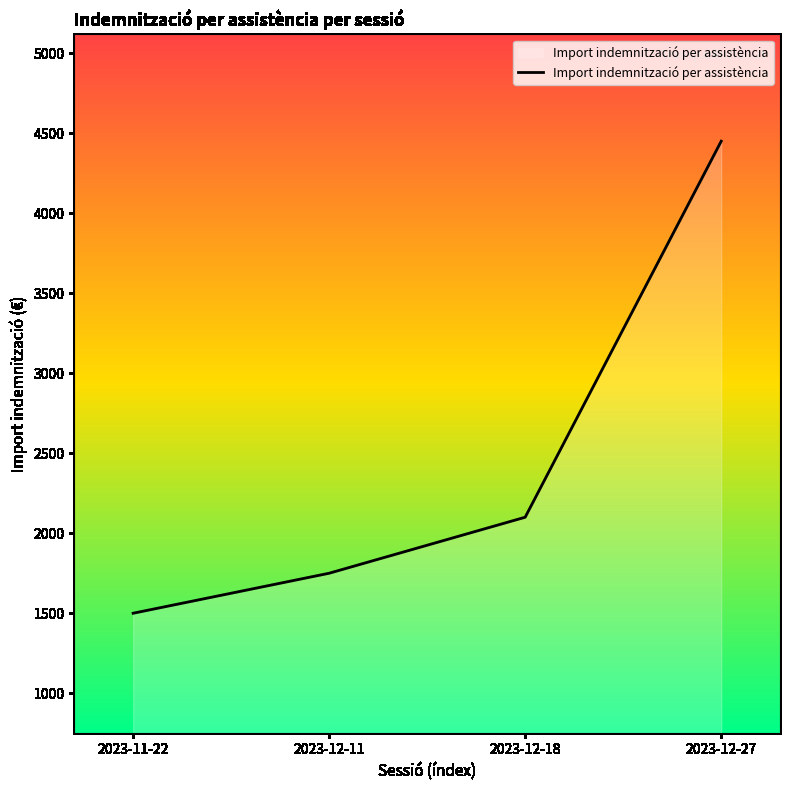

Approximately how many times larger is the value at 2023-11-22 compared to 2023-12-27?

0.3